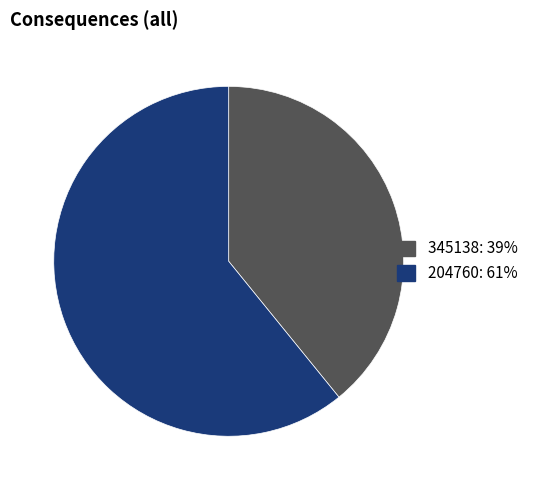

How many slices are in this pie chart?

2